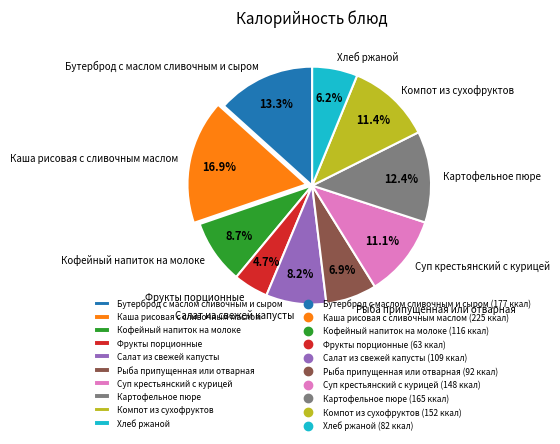

Is it true that Картофельное пюре is 12% of the pie?

True